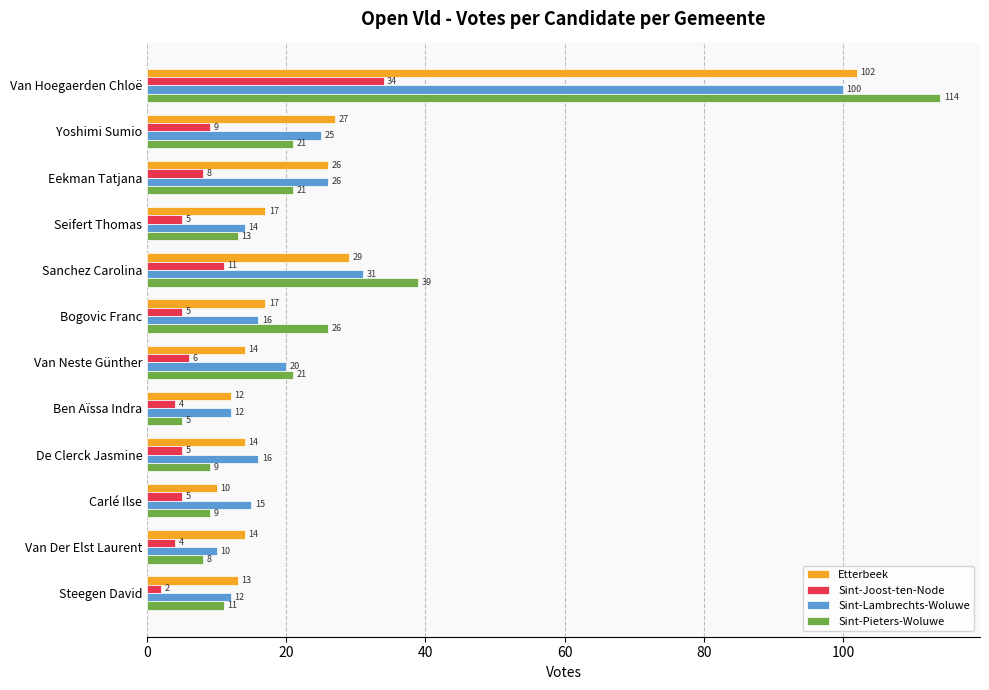

What is the total value across all series at Van Der Elst Laurent?

36